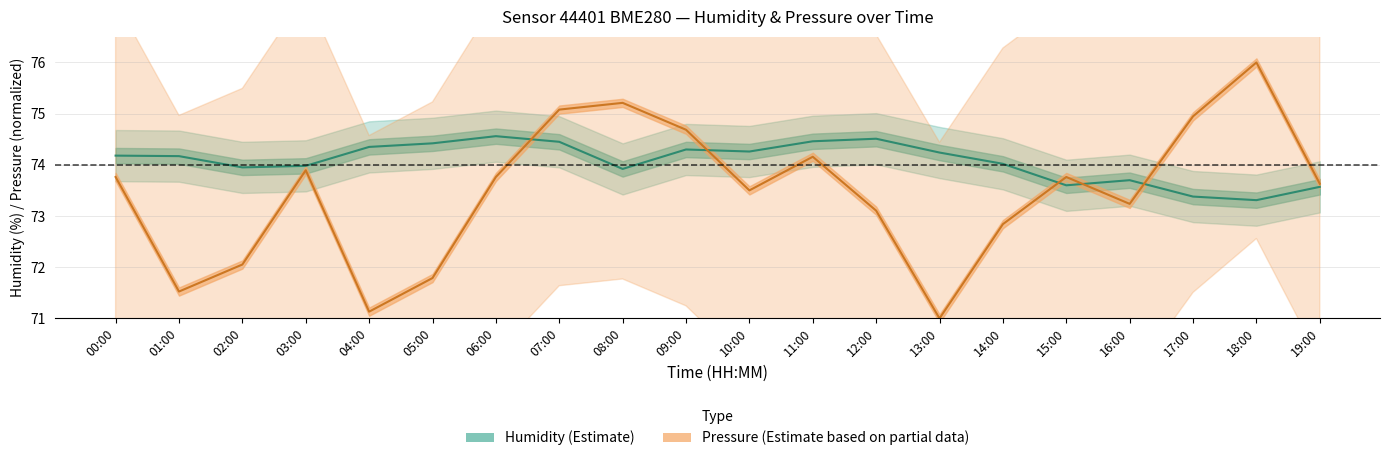

What are all the series names shown in the legend?

Humidity (Estimate), Pressure (Estimate based on partial data)